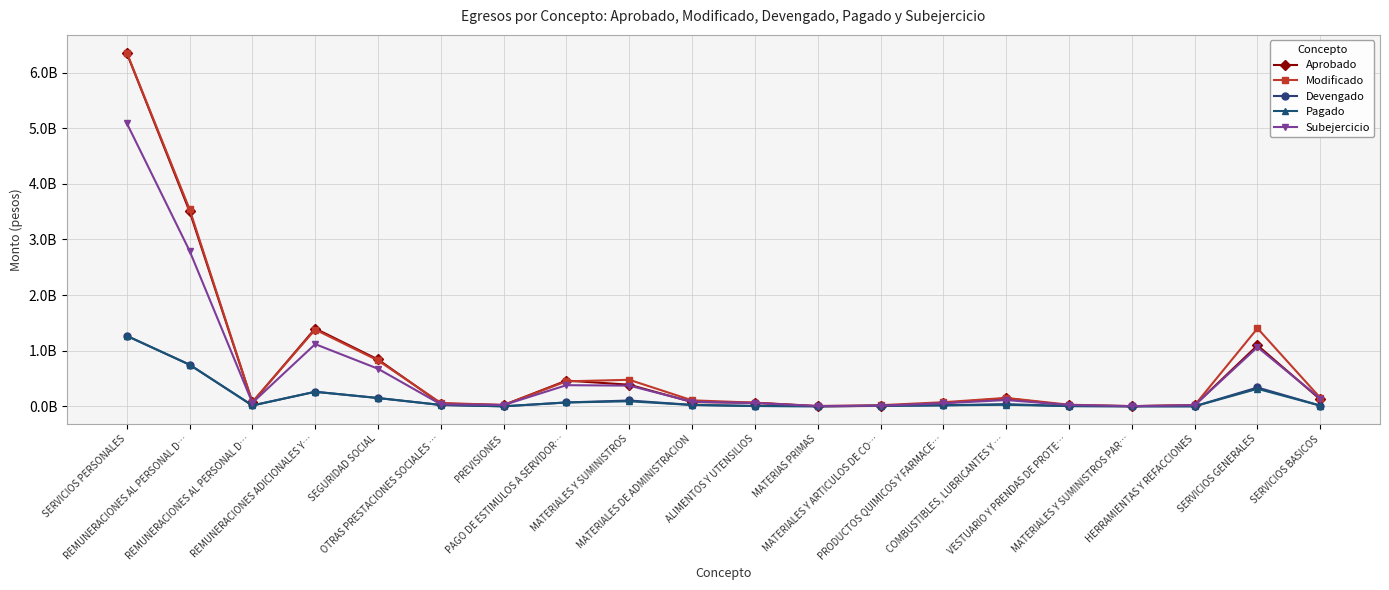

Where is Aprobado nearest to the value 3176665103?

REMUNERACIONES AL PERSONAL D…